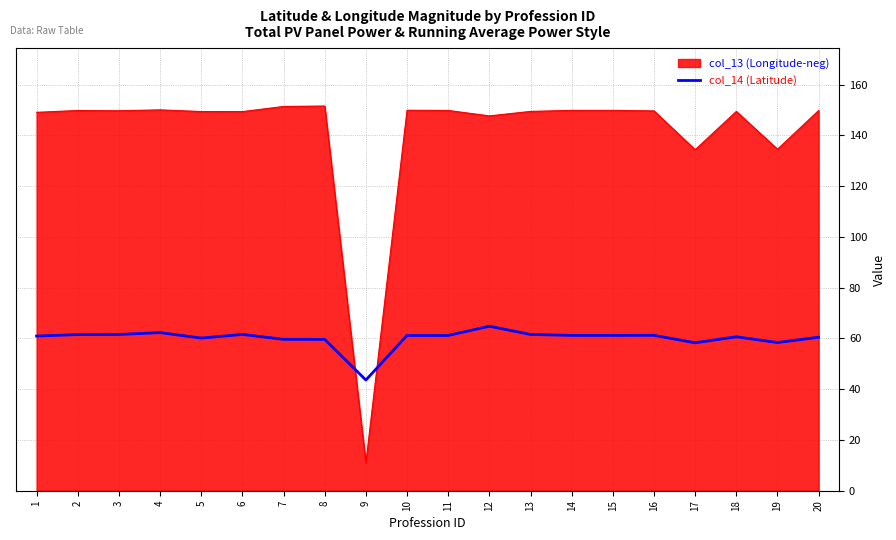

Read the col_13 (Longitude-neg) value at 6.

149.4